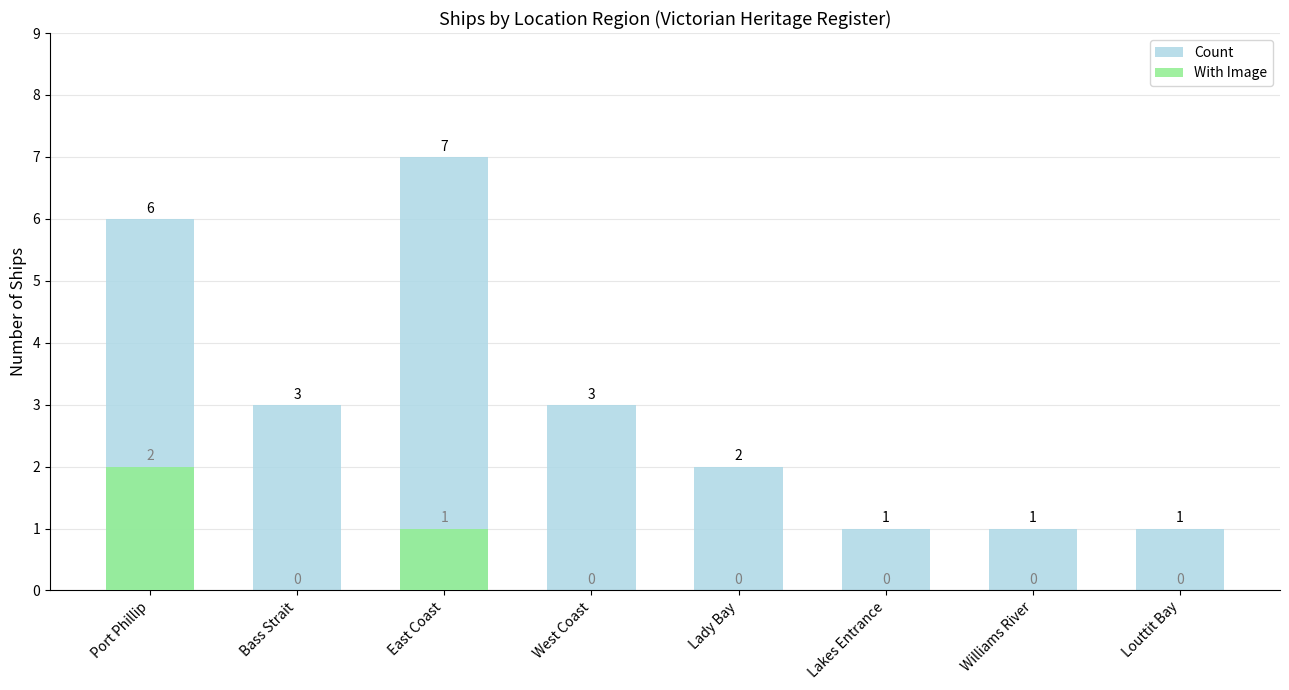

How many categories are shown in the chart?

8